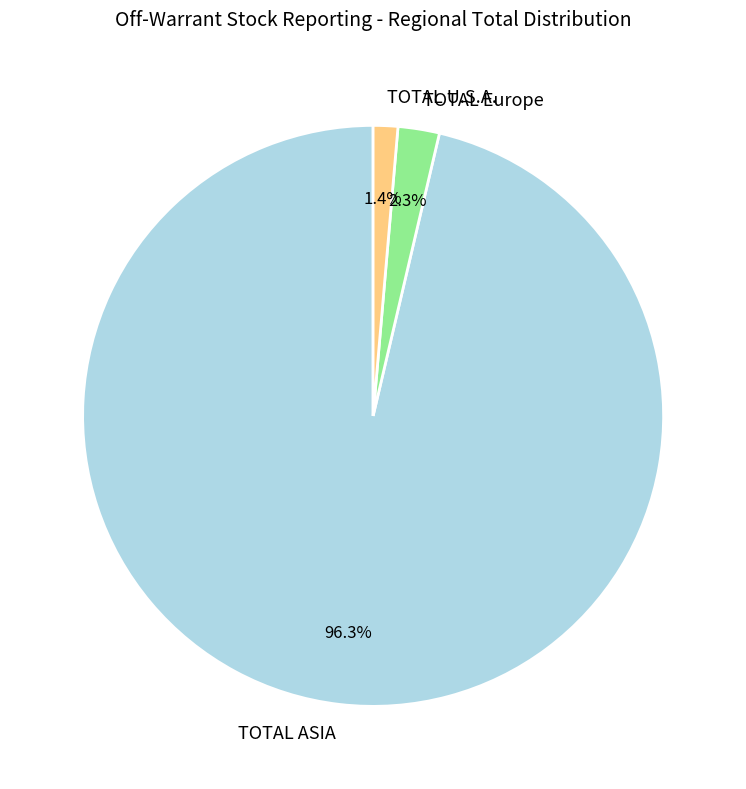

Which category accounts for the majority?

TOTAL ASIA